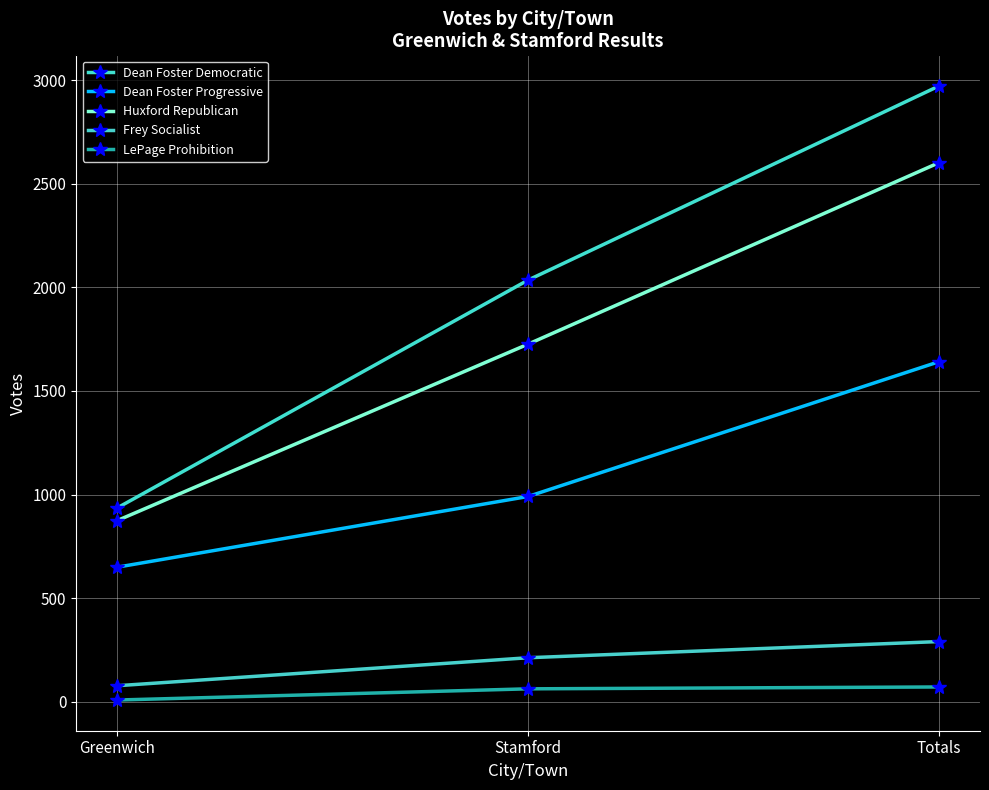

What is the spread (max minus min) of values at Totals?

2899